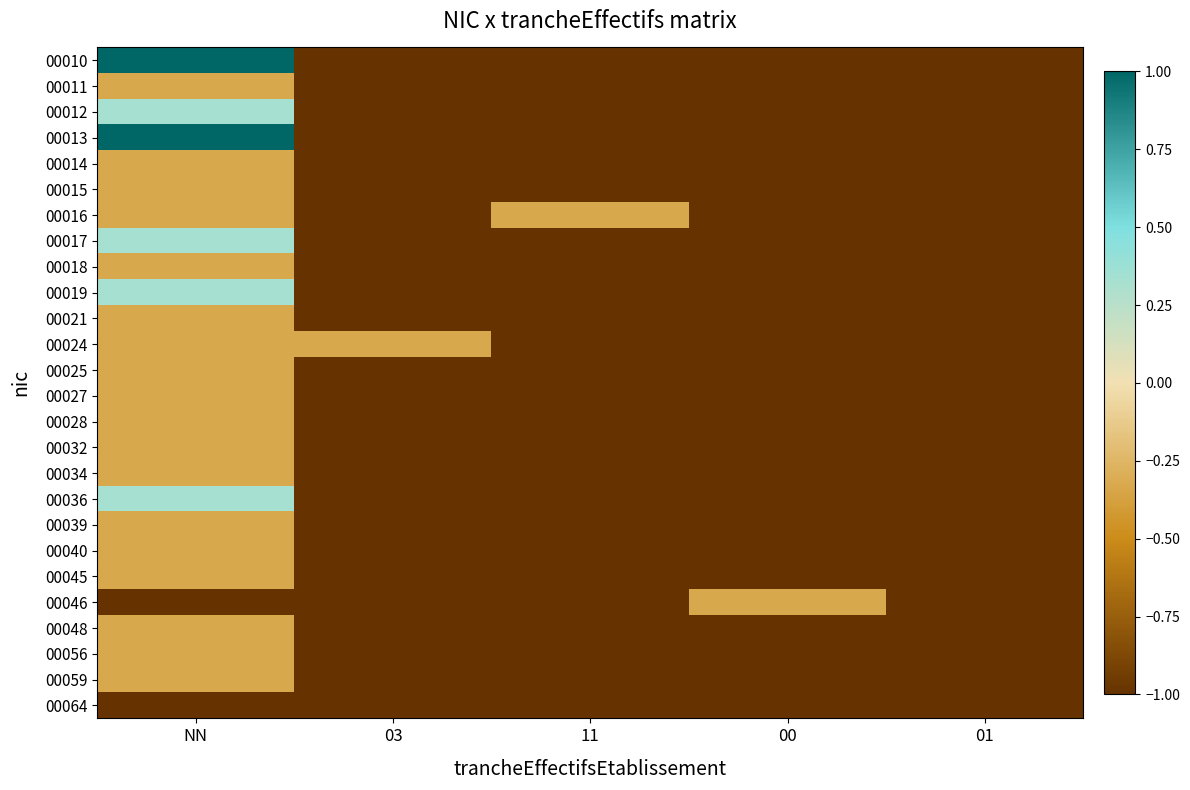

Rank the series at 00 from highest to lowest value.

00046, 00010, 00011, 00012, 00013, 00014, 00015, 00016, 00017, 00018, 00019, 00021, 00024, 00025, 00027, 00028, 00032, 00034, 00036, 00039, 00040, 00045, 00048, 00056, 00059, 00064